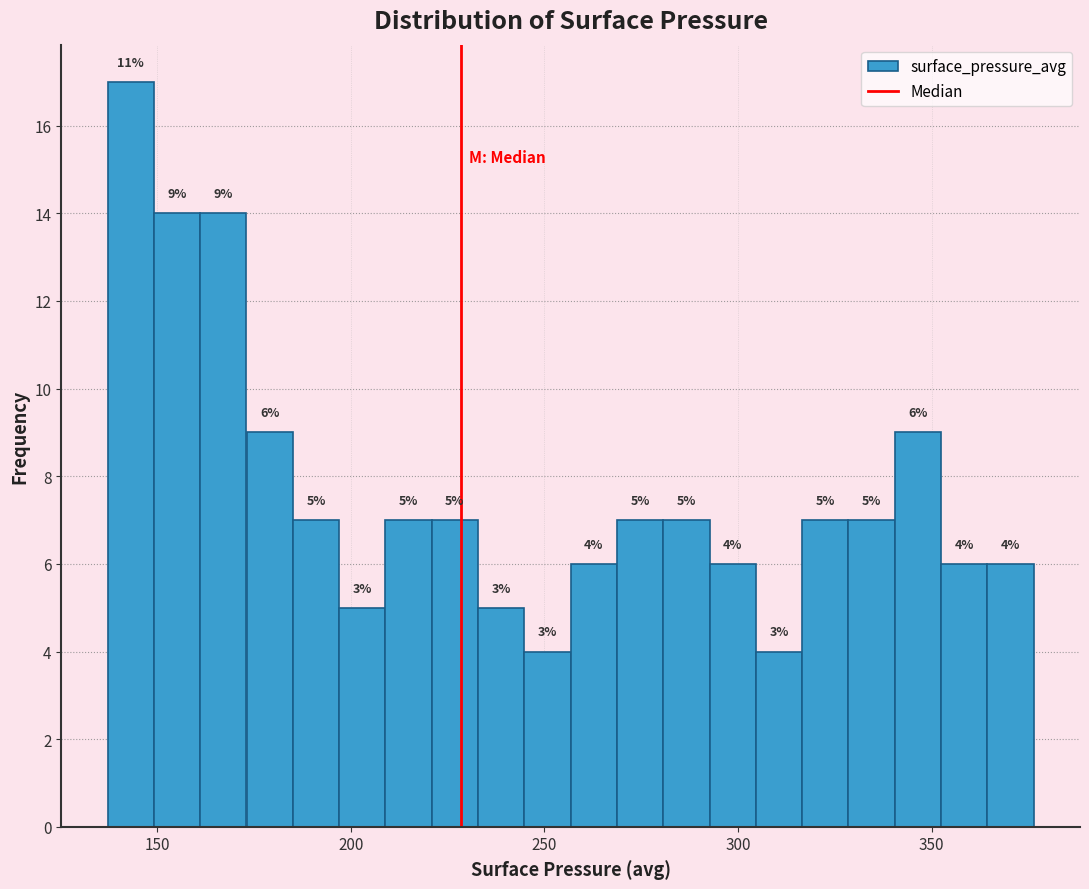

Read against the x-axis, roughly where is the centre of the tallest bar?

145